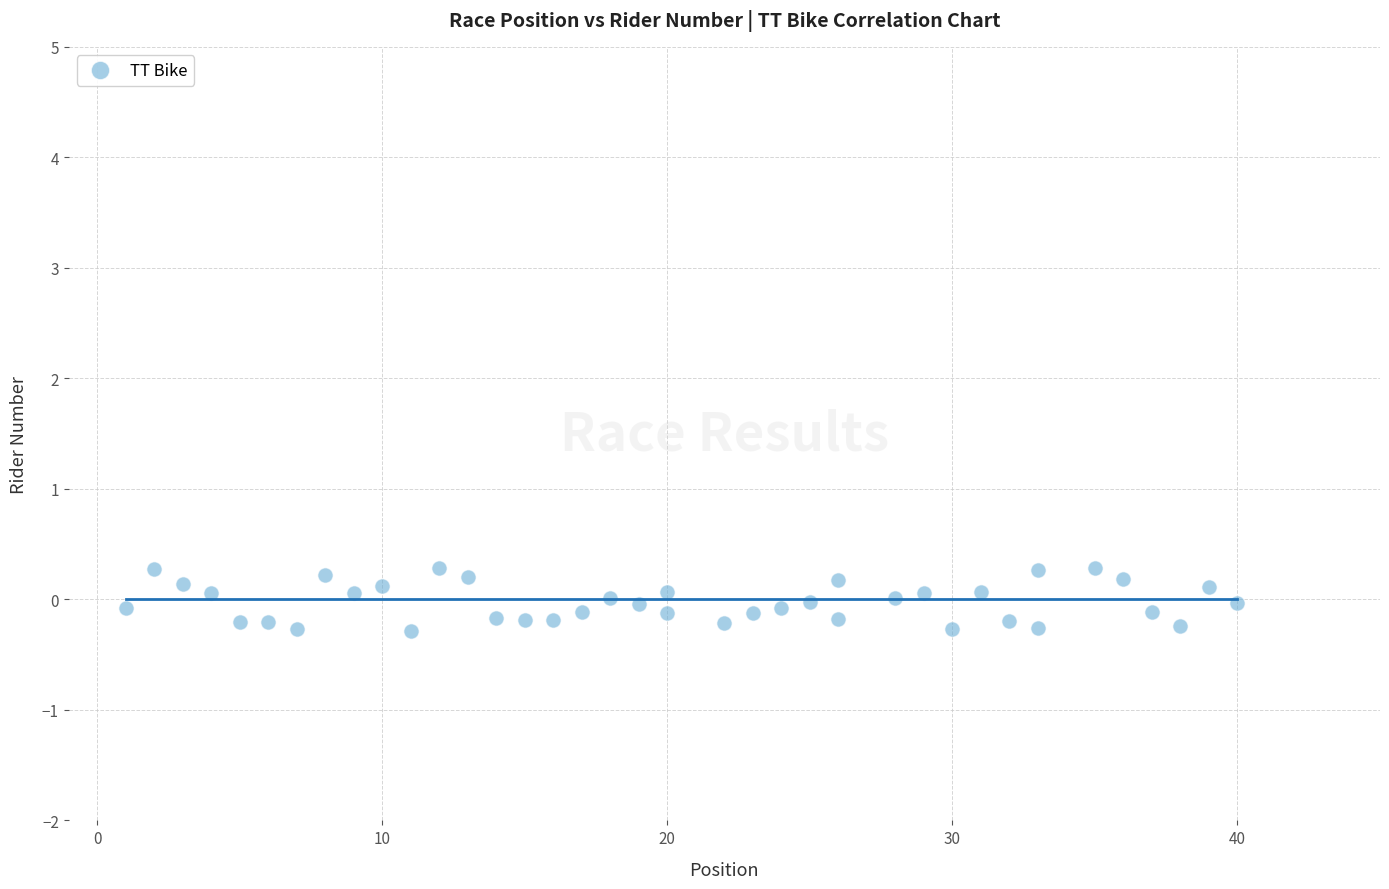

What is the range of Y values (max minus min)?

0.6